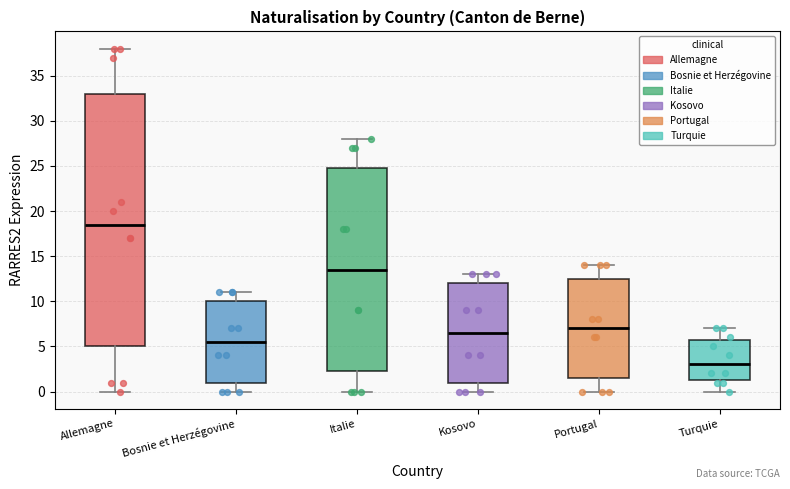

Reading left to right, read every box against the y-axis: the position of its median line, the range the box covers, and the ends of its whiskers. The values are not printed on the chart, so give them approximately, as read against the axis.

Allemagne: median 18.5, box 5.0 to 33.0, whiskers 0.0 to 38.0
Bosnie et Herzégovine: median 5.5, box 1.0 to 10.0, whiskers 0.0 to 11.0
Italie: median 13.5, box 2.5 to 25.0, whiskers 0.0 to 28.0
Kosovo: median 6.5, box 1.0 to 12.0, whiskers 0.0 to 13.0
Portugal: median 7.0, box 1.5 to 12.5, whiskers 0.0 to 14.0
Turquie: median 3.0, box 1.5 to 6.0, whiskers 0.0 to 7.0